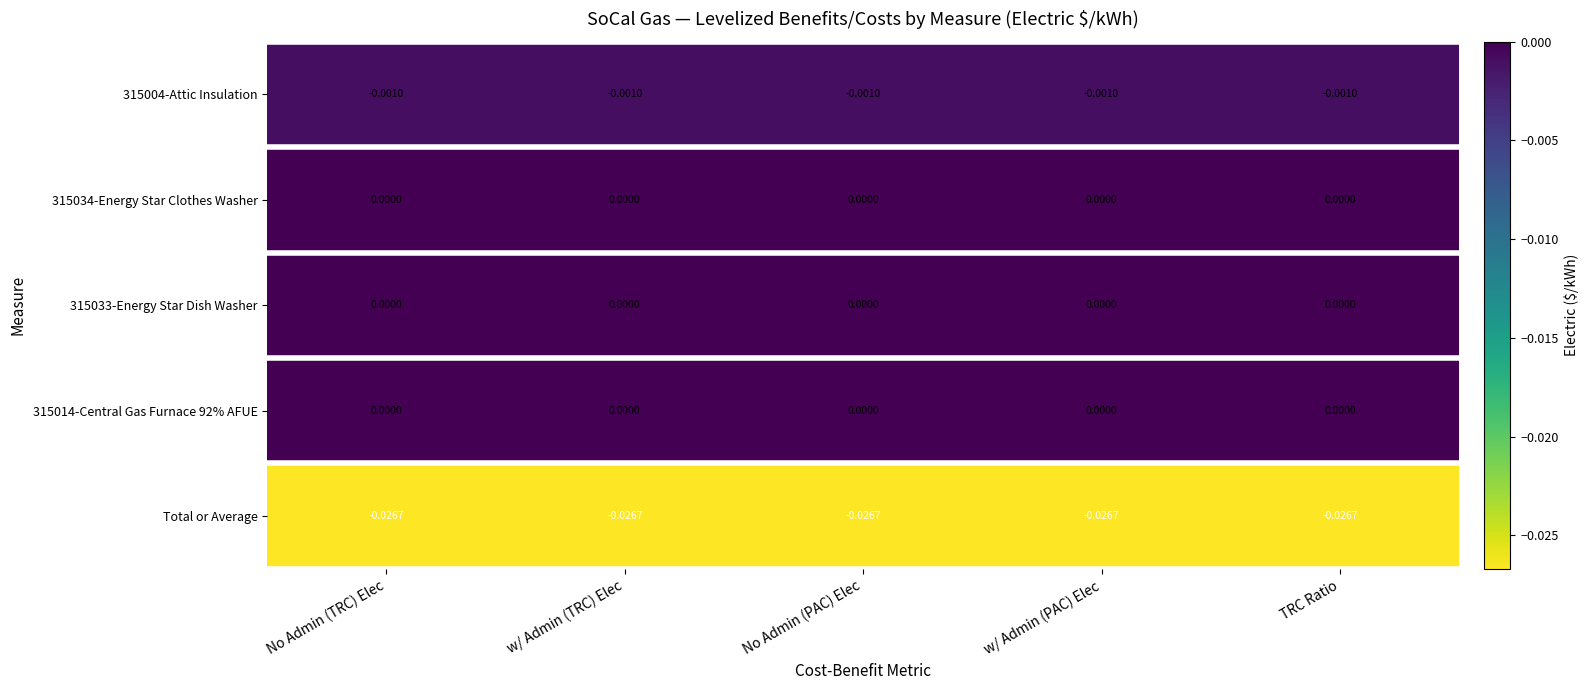

Rank the series by their maximum value, from highest to lowest.

315034-Energy Star Clothes Washer, 315033-Energy Star Dish Washer, 315014-Central Gas Furnace 92% AFUE, 315004-Attic Insulation, Total or Average